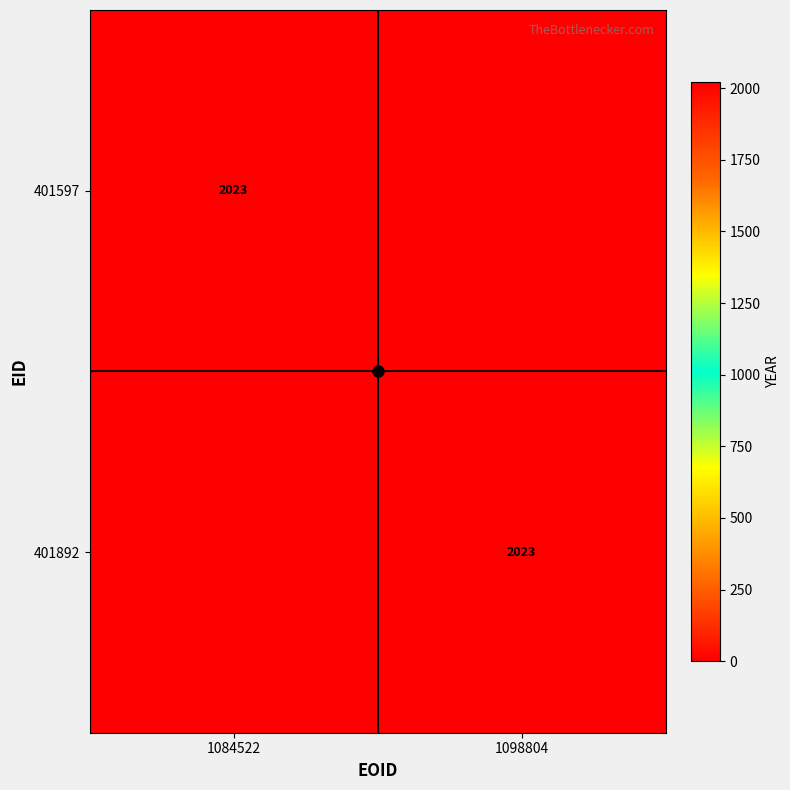

What is the sum of the 401892 values at 1084522 and 1098804?

2023